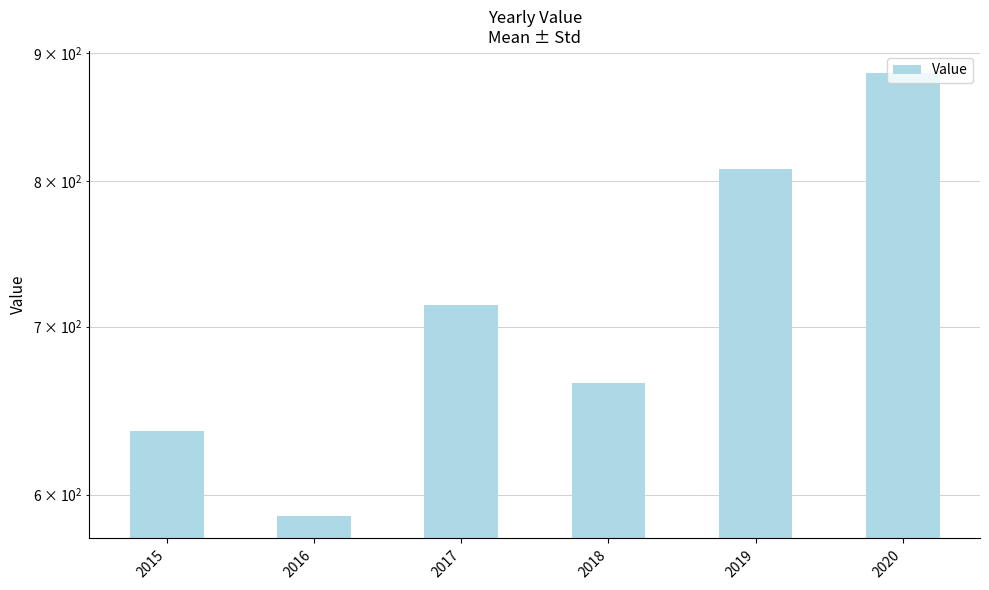

Does the chart contain any negative values?

No